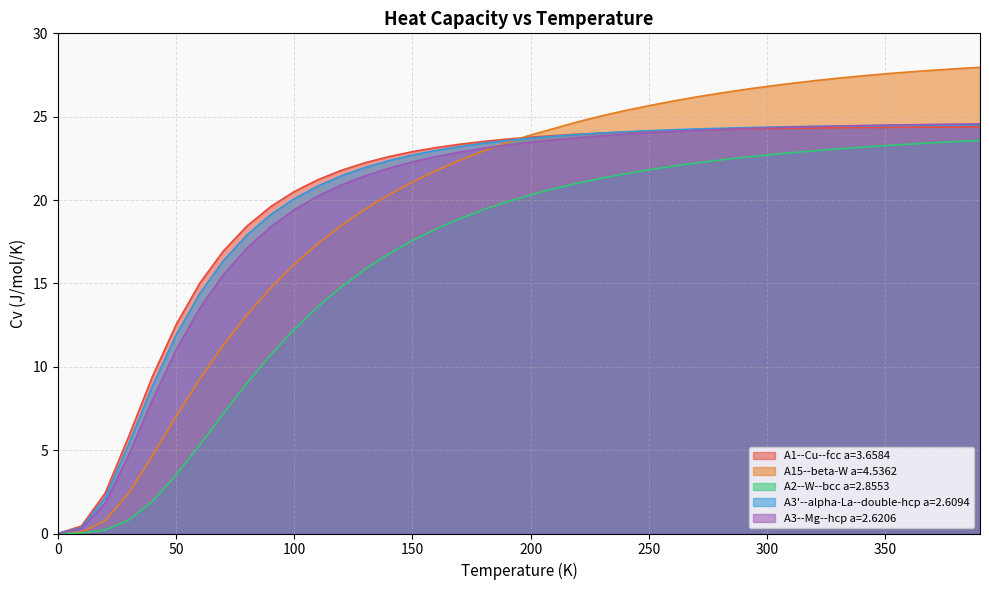

What is the difference between the second highest and second lowest values in the A1--Cu--fcc a=3.6584 series?

23.9